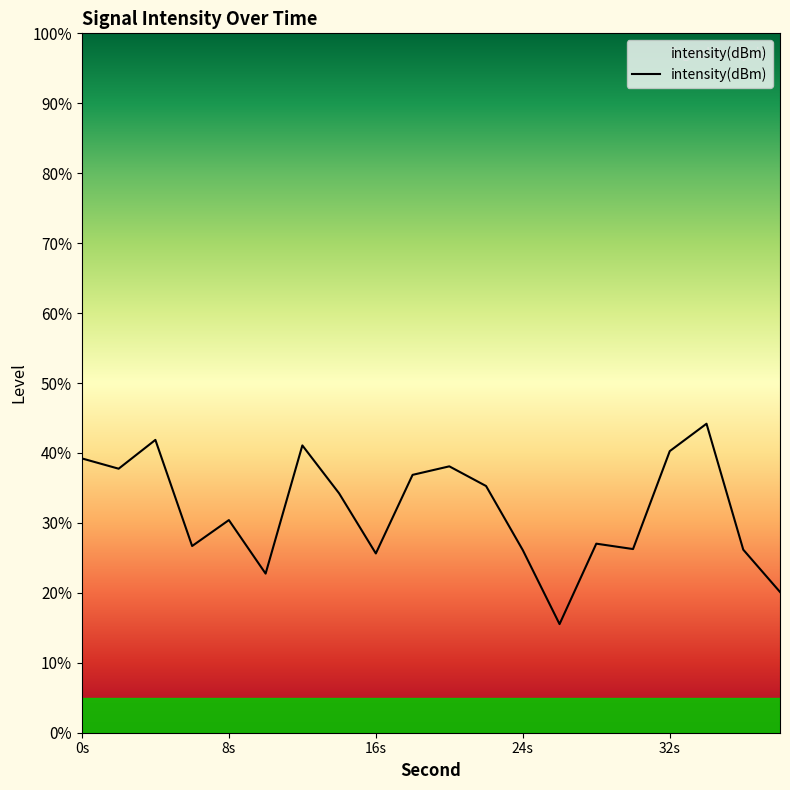

What is the difference between the maximum and minimum values?

28.7